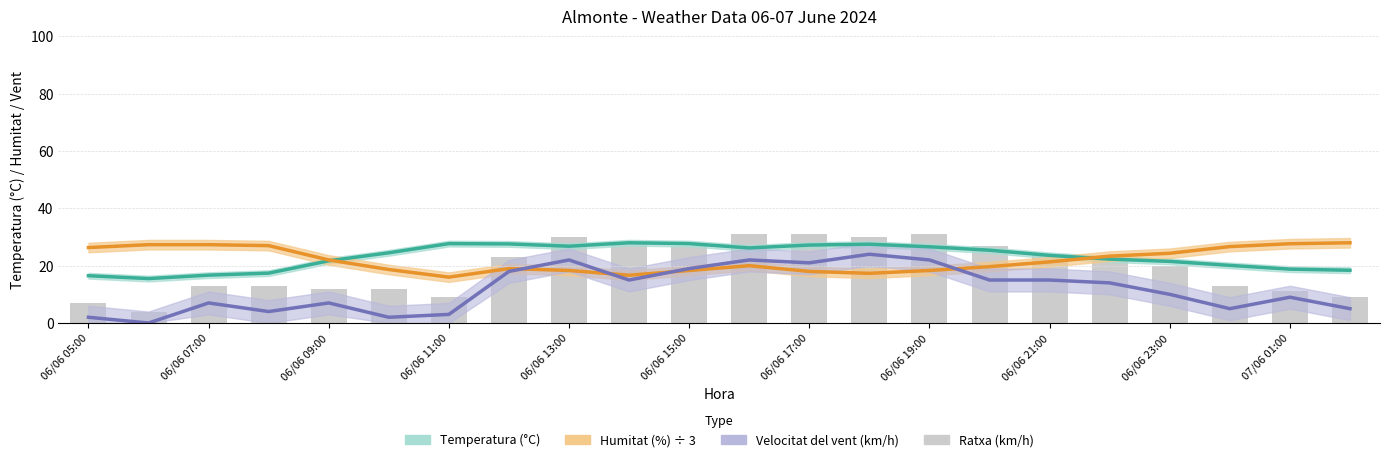

Between 06/06 13:00 and 06/06 11:00, which is larger?

06/06 11:00